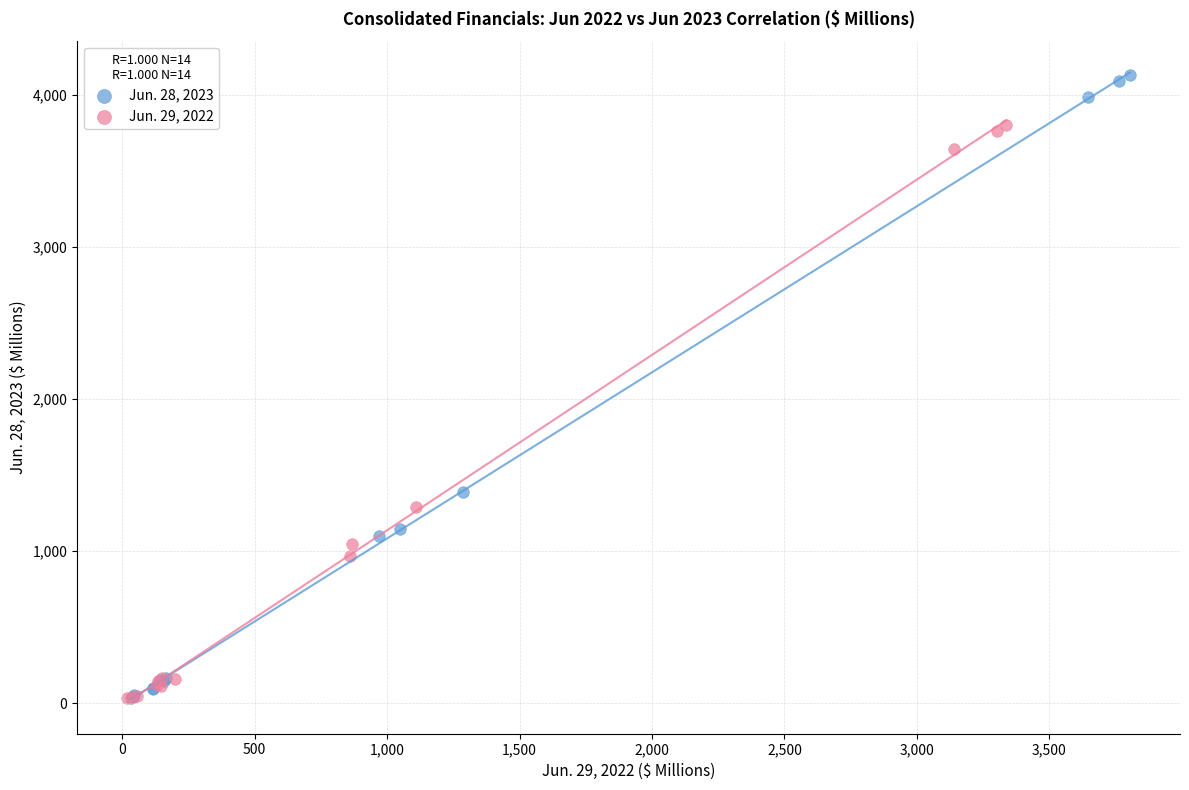

Which series has the widest spread of Y values?

Jun. 28, 2023